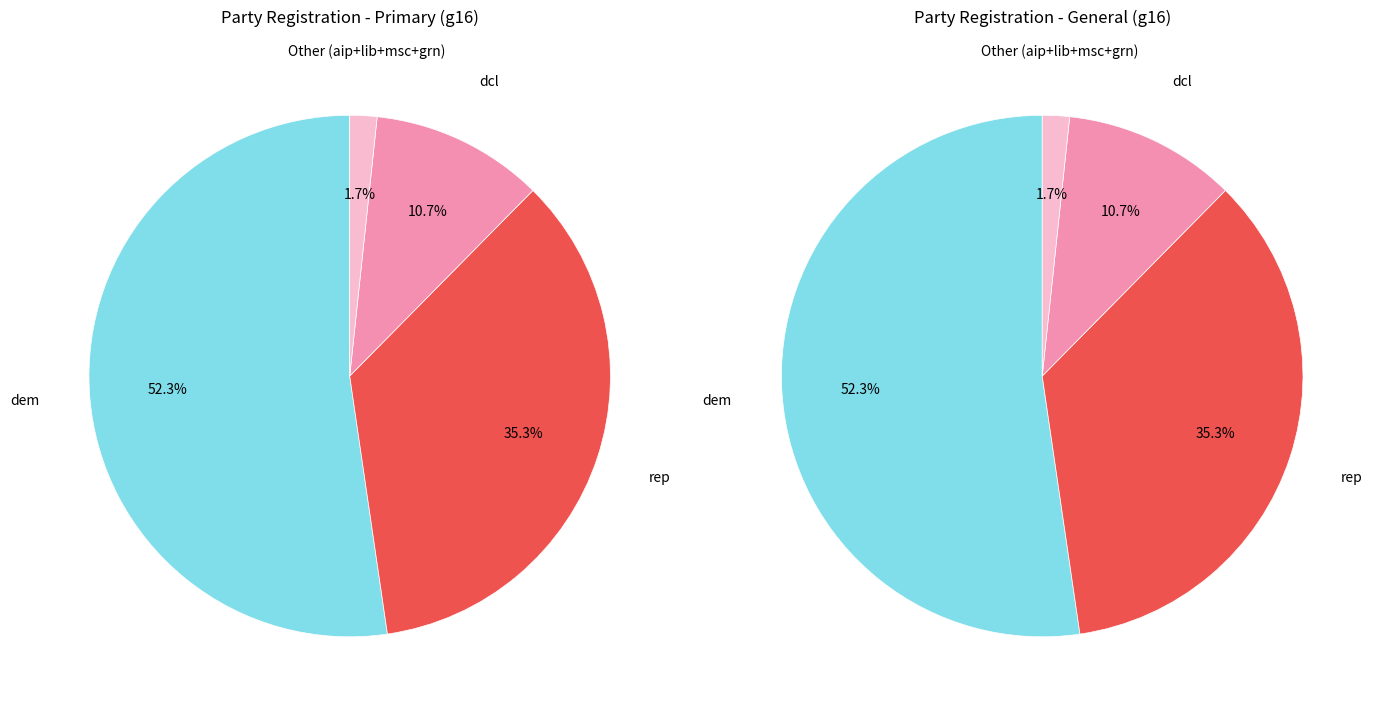

Which slice represents more than half of the pie?

dem